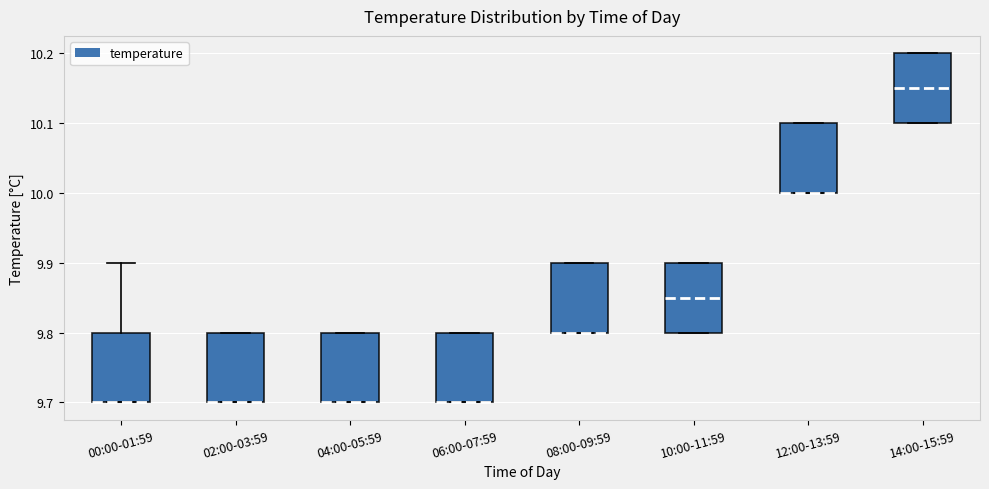

Reading left to right, read every box against the y-axis: the position of its median line, the range the box covers, and the ends of its whiskers. The values are not printed on the chart, so give them approximately, as read against the axis.

00:00-01:59: median 9.70 (drawn on the box's lower edge), box 9.70 to 9.80, whiskers 9.70 to 9.90
02:00-03:59: median 9.70 (drawn on the box's lower edge), box 9.70 to 9.80, whiskers 9.70 to 9.80
04:00-05:59: median 9.70 (drawn on the box's lower edge), box 9.70 to 9.80, whiskers 9.70 to 9.80
06:00-07:59: median 9.70 (drawn on the box's lower edge), box 9.70 to 9.80, whiskers 9.70 to 9.80
08:00-09:59: median 9.80 (drawn on the box's lower edge), box 9.80 to 9.90, whiskers 9.80 to 9.90
10:00-11:59: median 9.85, box 9.80 to 9.90, whiskers 9.80 to 9.90
12:00-13:59: median 10.00 (drawn on the box's lower edge), box 10.00 to 10.10, whiskers 10.00 to 10.10
14:00-15:59: median 10.15, box 10.10 to 10.20, whiskers 10.10 to 10.20